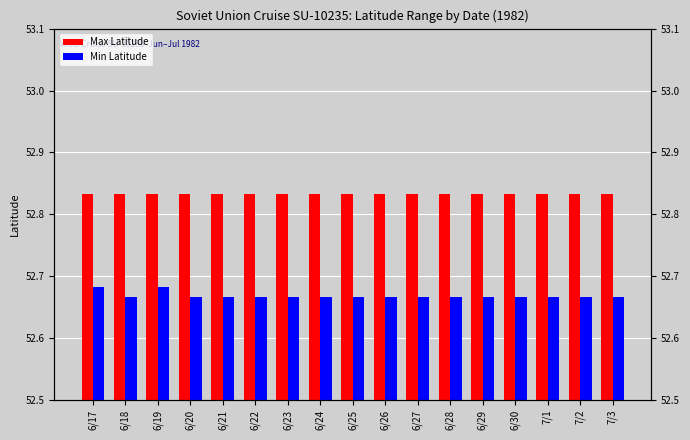

Count the Min Latitude values in the range 52 to 53.

17